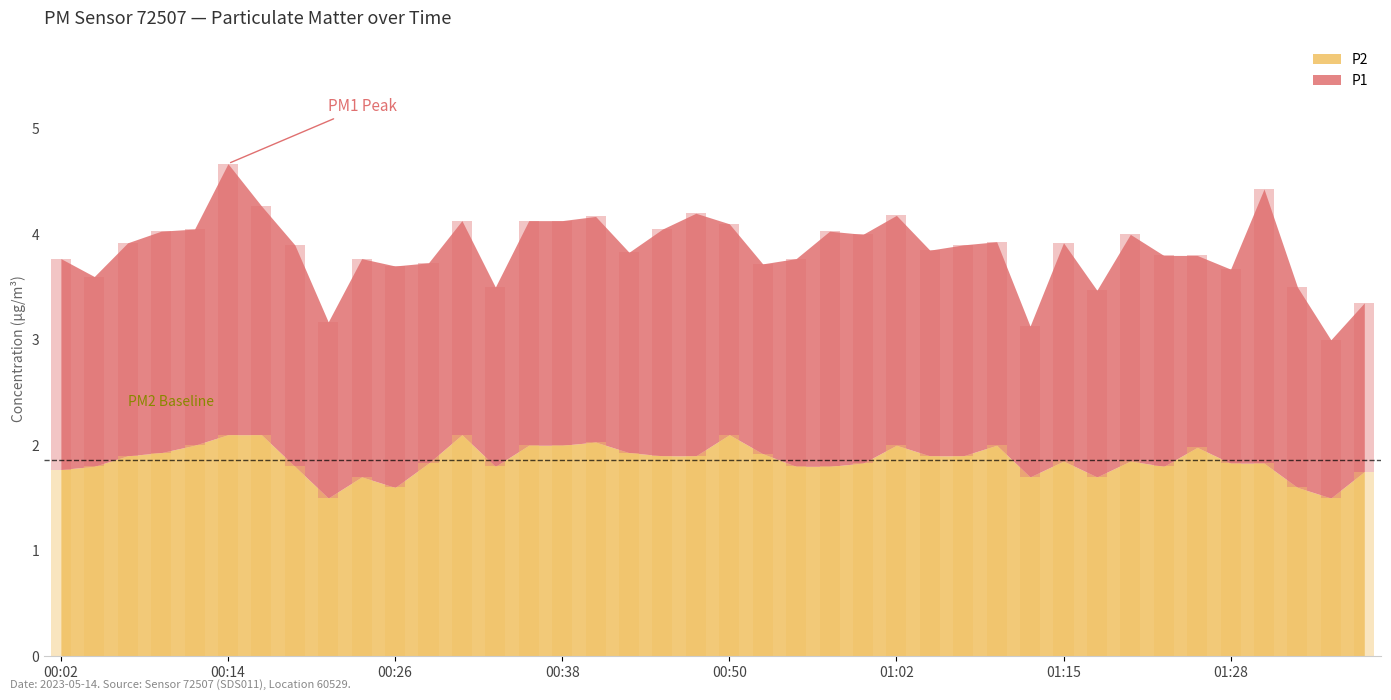

Approximately how many times larger is the value at 00:31 compared to 01:18?

1.2